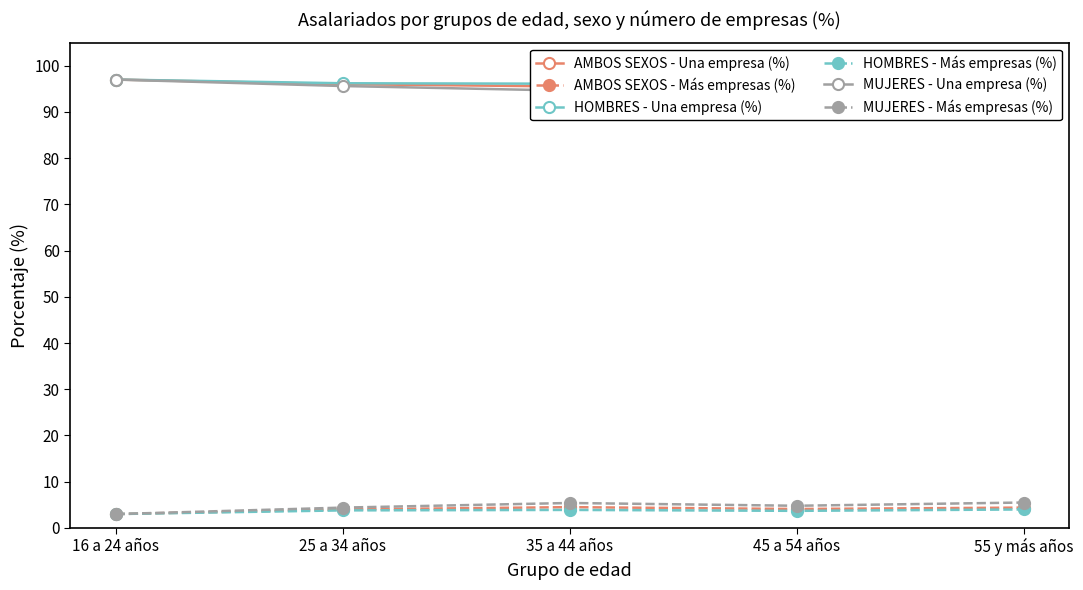

Reading left to right, transcribe all the data shown in this chart.

AMBOS SEXOS - Una empresa (%): 97.0	96.0	95.5	95.9	95.6
AMBOS SEXOS - Más empresas (%): 3.0	4.0	4.5	4.1	4.4
HOMBRES - Una empresa (%): 97.0	96.2	96.1	96.3	96.0
HOMBRES - Más empresas (%): 3.0	3.8	3.9	3.7	4.0
MUJERES - Una empresa (%): 97.0	95.6	94.6	95.2	94.5
MUJERES - Más empresas (%): 3.0	4.4	5.4	4.8	5.5